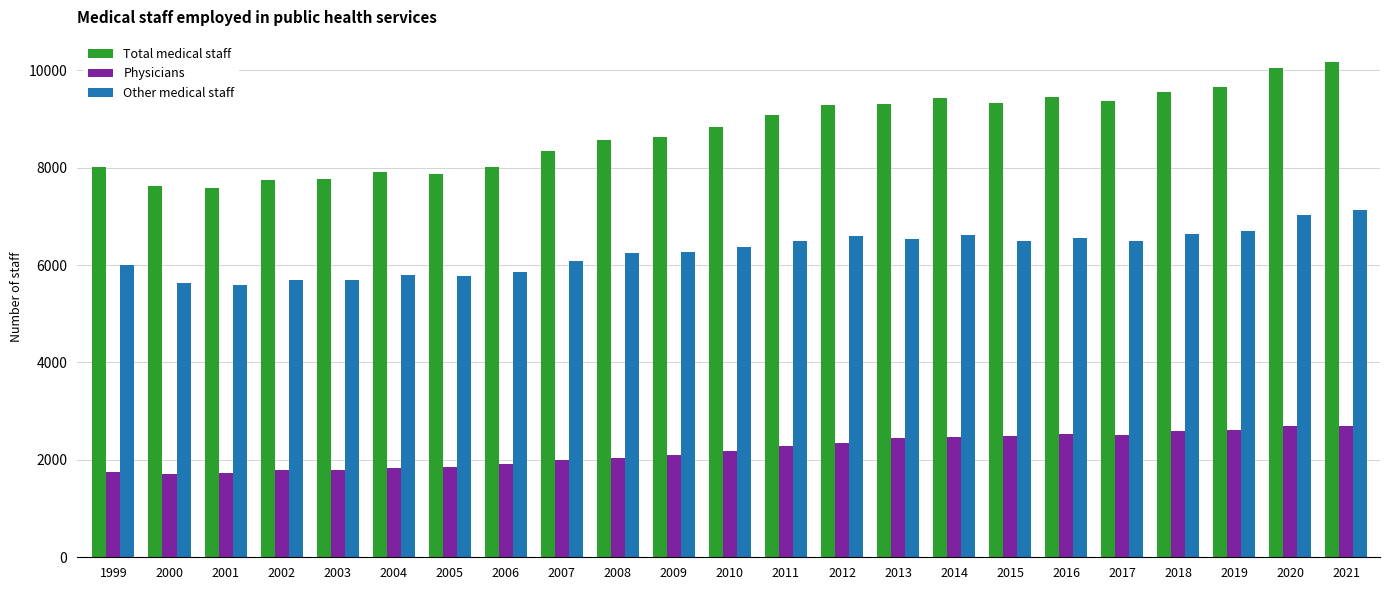

At how many categories does at least one series exceed 3051?

23